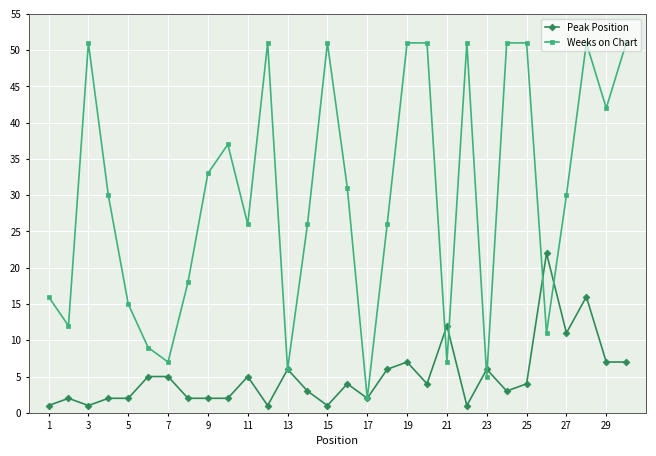

What is the value of the Peak Position point at the 30th from the left?

7